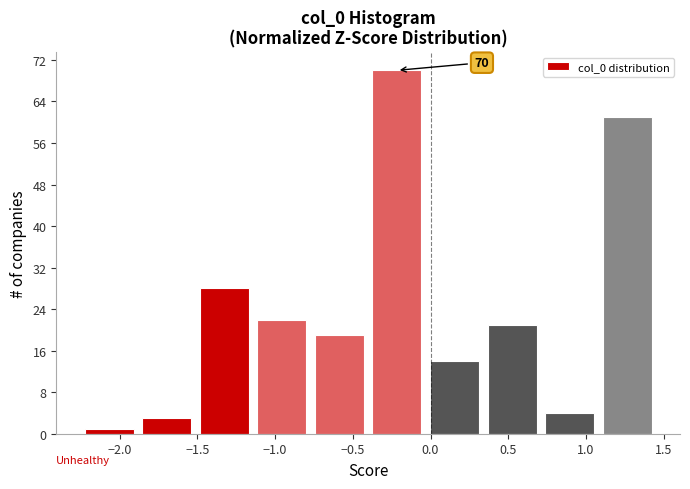

Over which range of the x-axis is the bar tallest?

-0.40 to -0.05